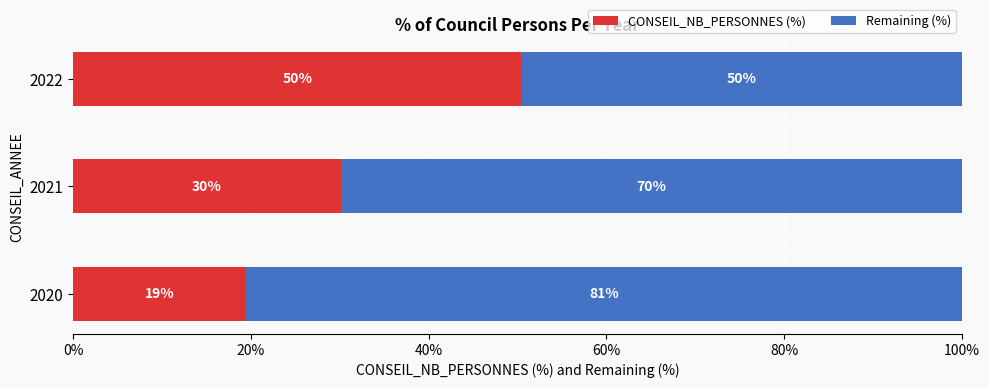

What are all the series names shown in the legend?

CONSEIL_NB_PERSONNES (%), Remaining (%)